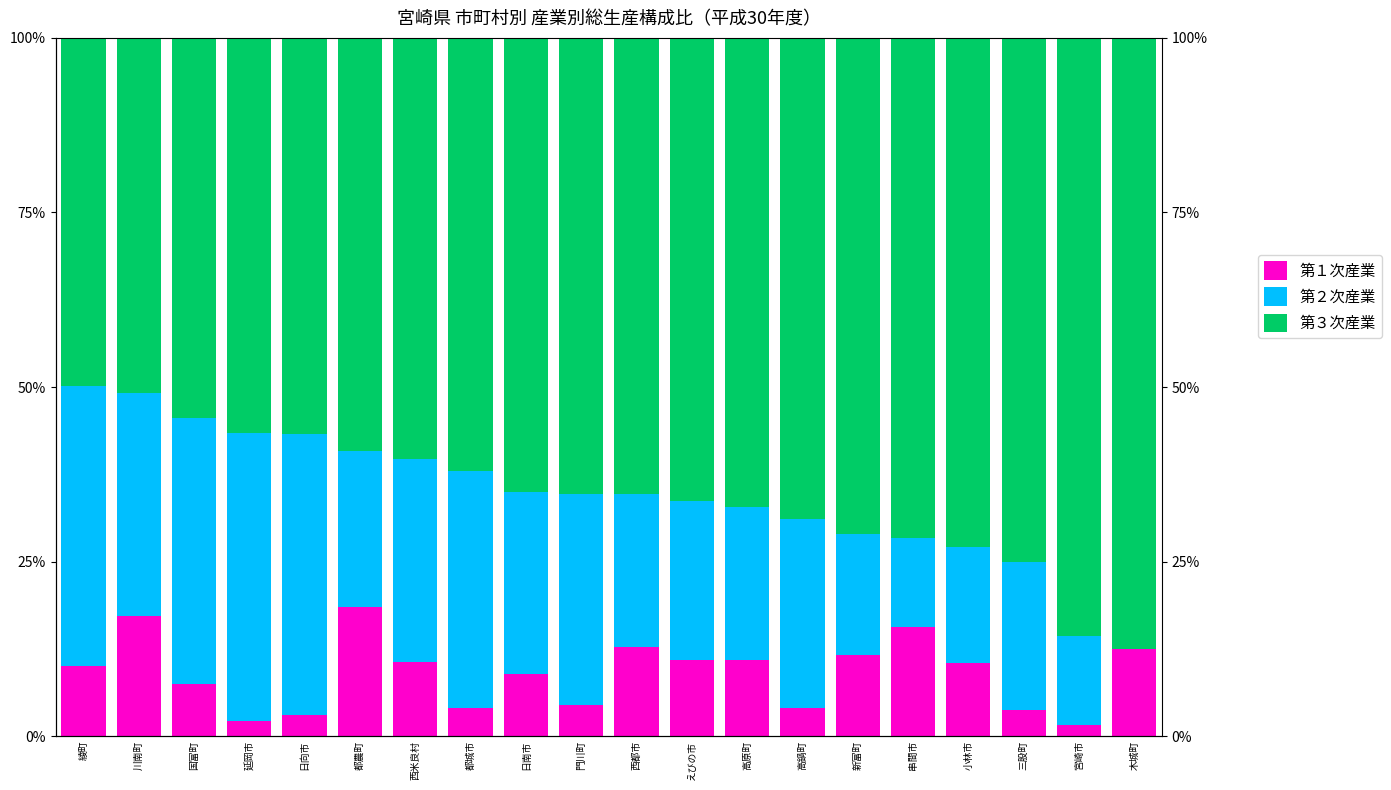

Rank the series by their average value, from lowest to highest.

第１次産業, 第２次産業, 第３次産業